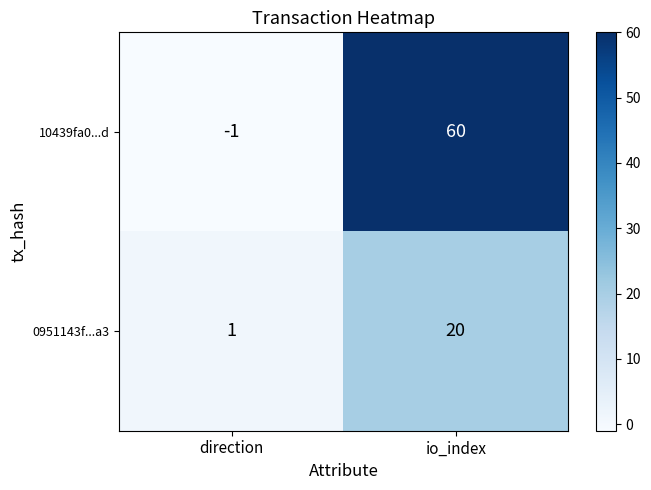

Reading left to right, list all the values displayed in this chart.

10439fa0...d: -1	60
0951143f...a3: 1	20